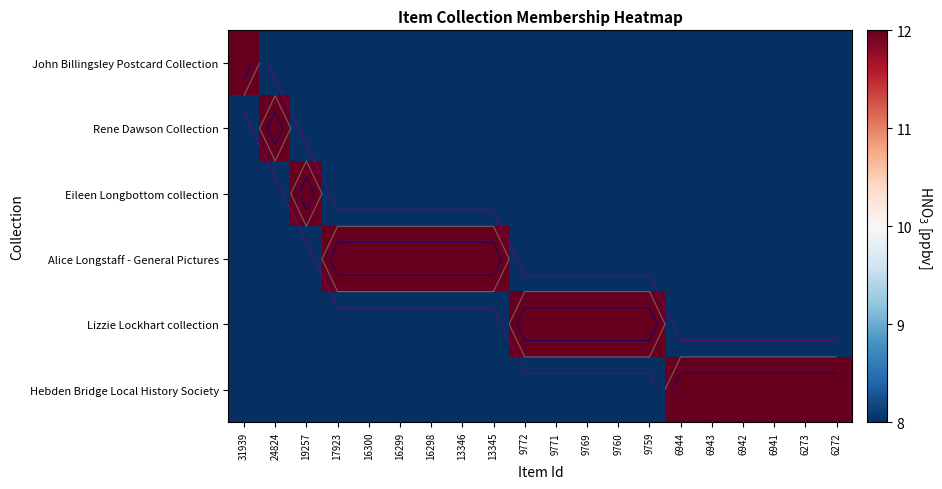

How many series are shown in this chart?

6